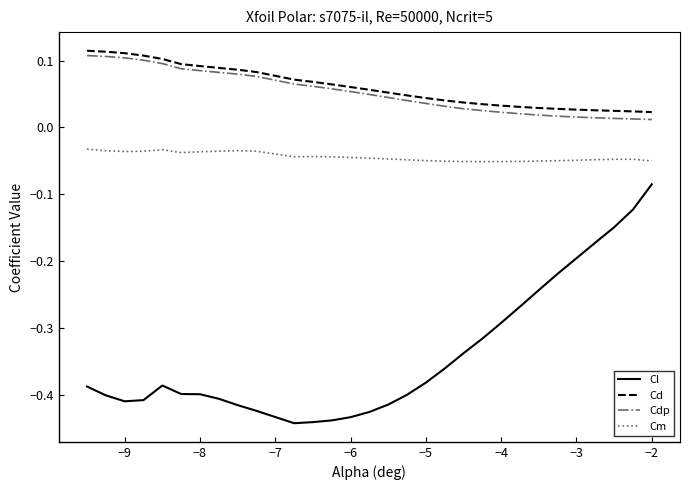

What is the difference between the maximum and minimum values in the Cl series?

0.4